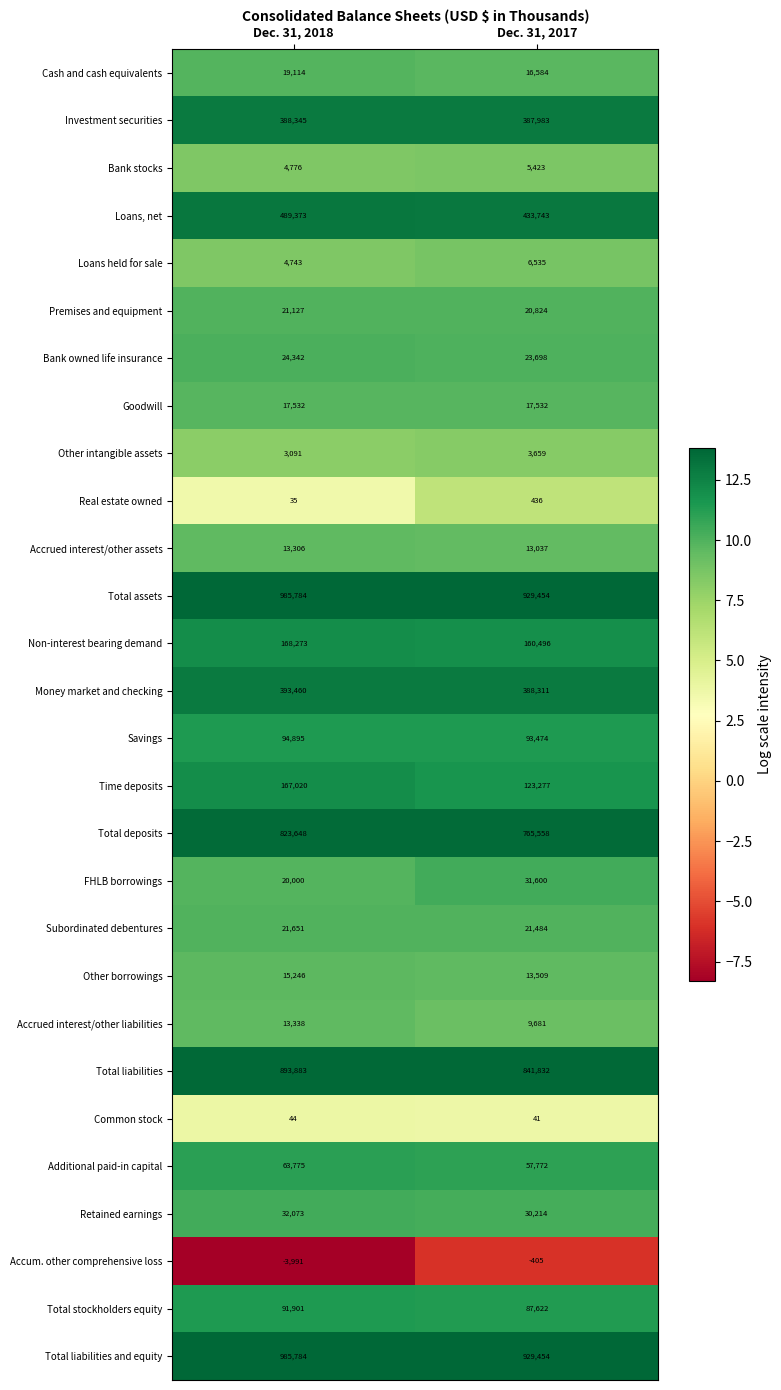

What is the sum of all Accrued interest/other liabilities values?

23019